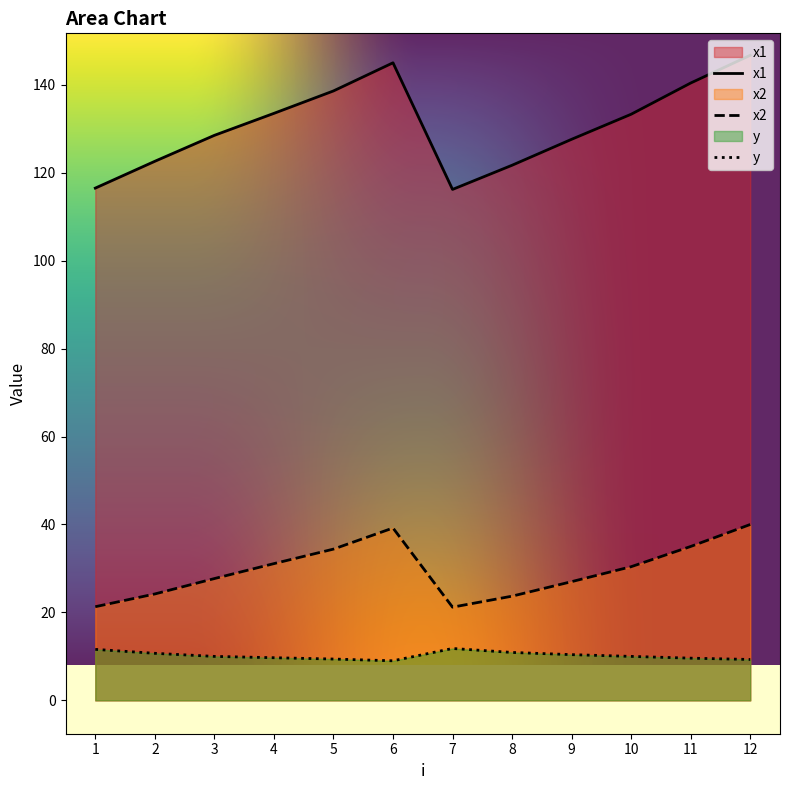

At which category is the sum across all series the highest?

12